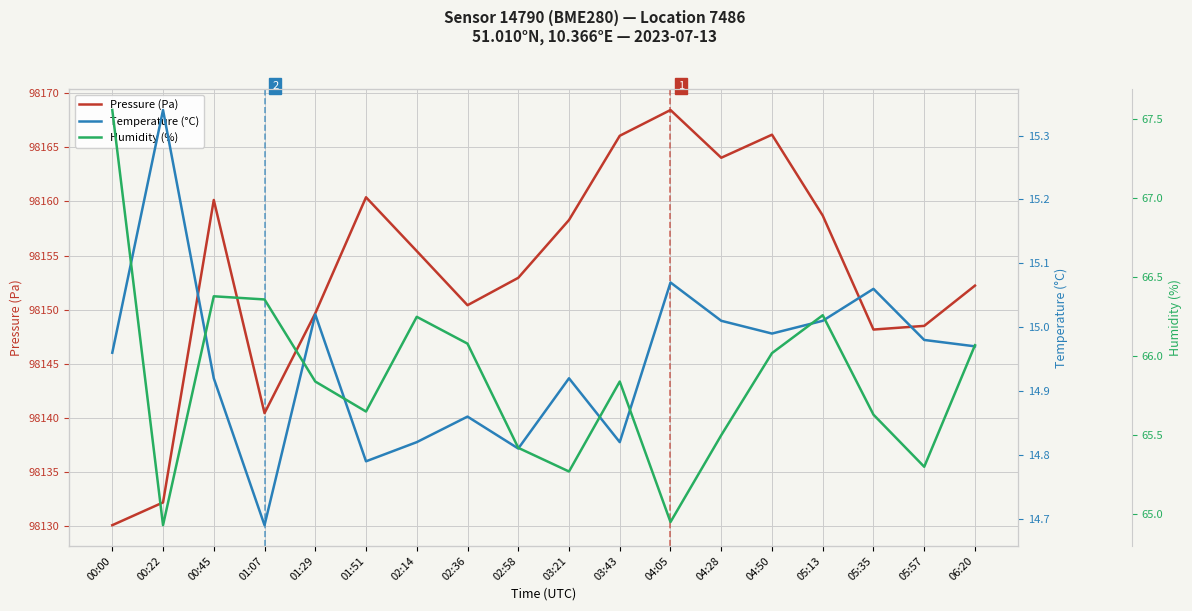

How many data points does each series have?

18